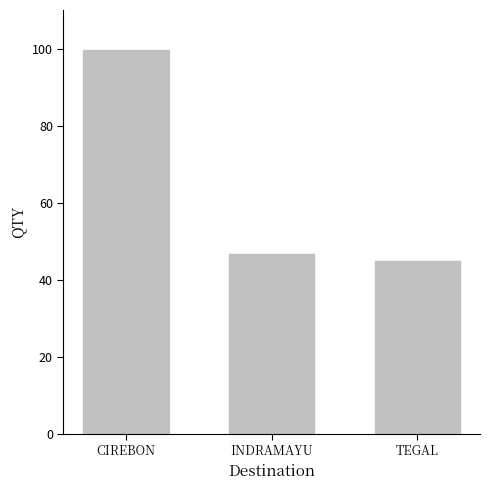

Reading left to right, what are all the values shown in this chart?

100	47	45